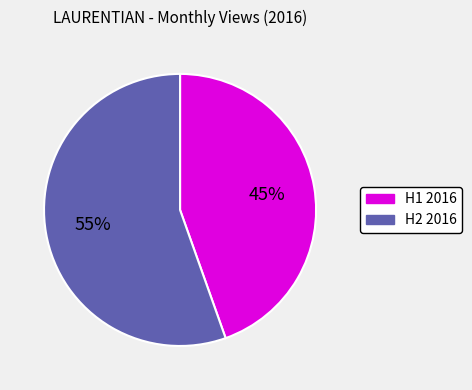

To the nearest percent, what is the average slice percentage?

50%